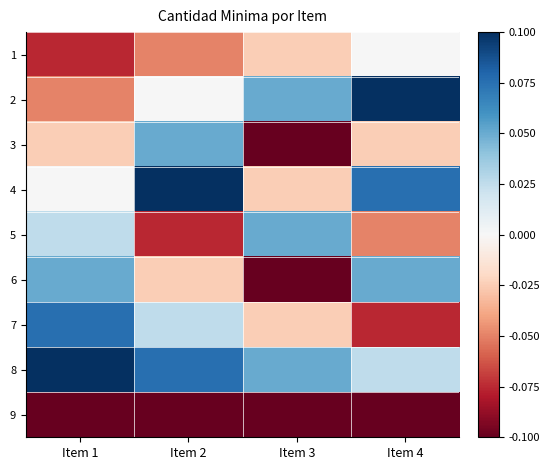

How many series are shown in this chart?

9